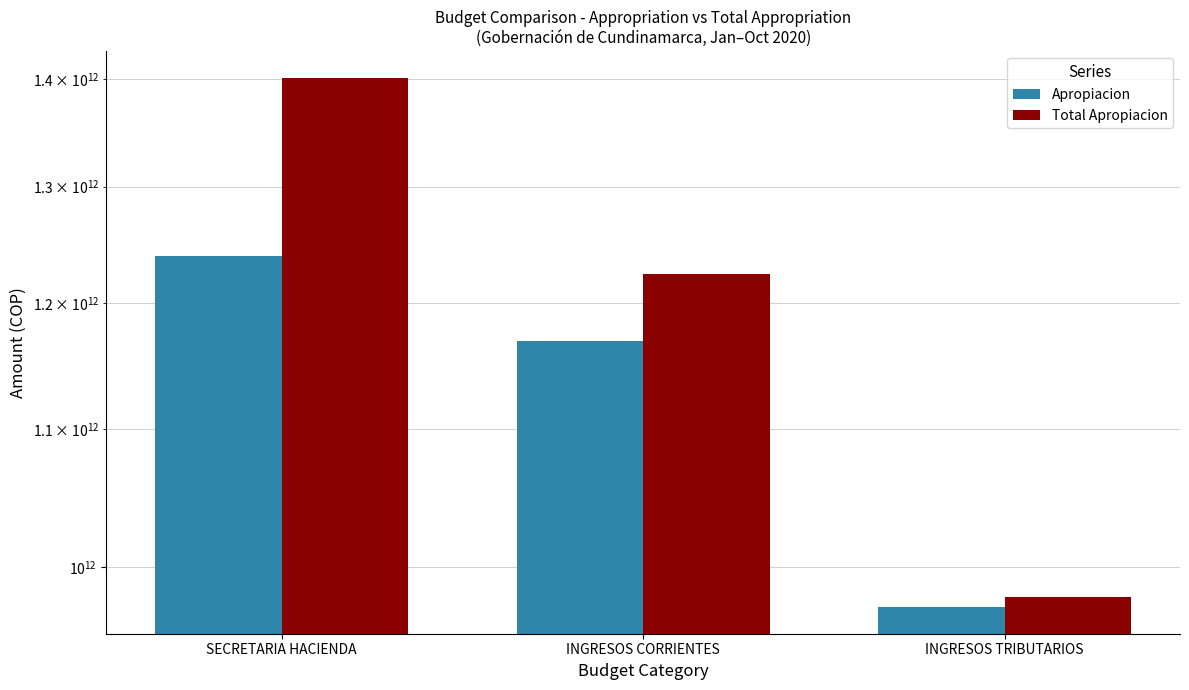

The Apropiacion series shows 1168728753000 at INGRESOS CORRIENTES. True or false?

True